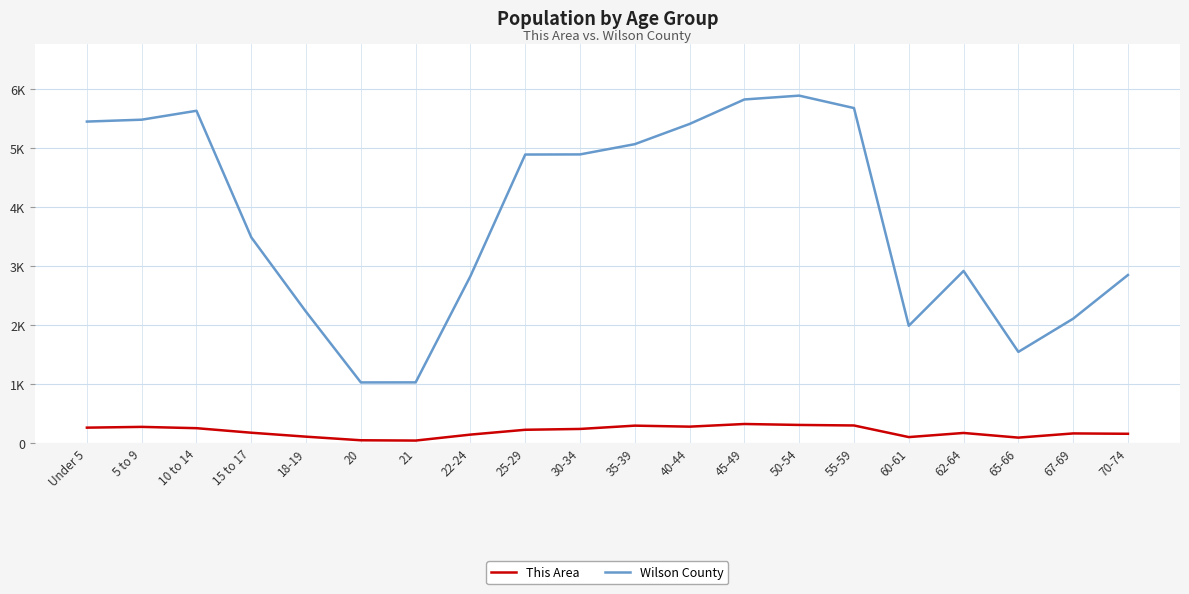

Rank the series by their maximum value, from lowest to highest.

This Area, Wilson County